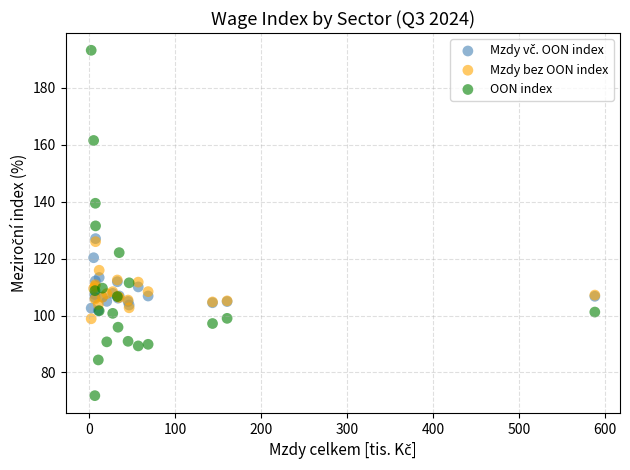

Which series reaches the maximum Y coordinate?

OON index